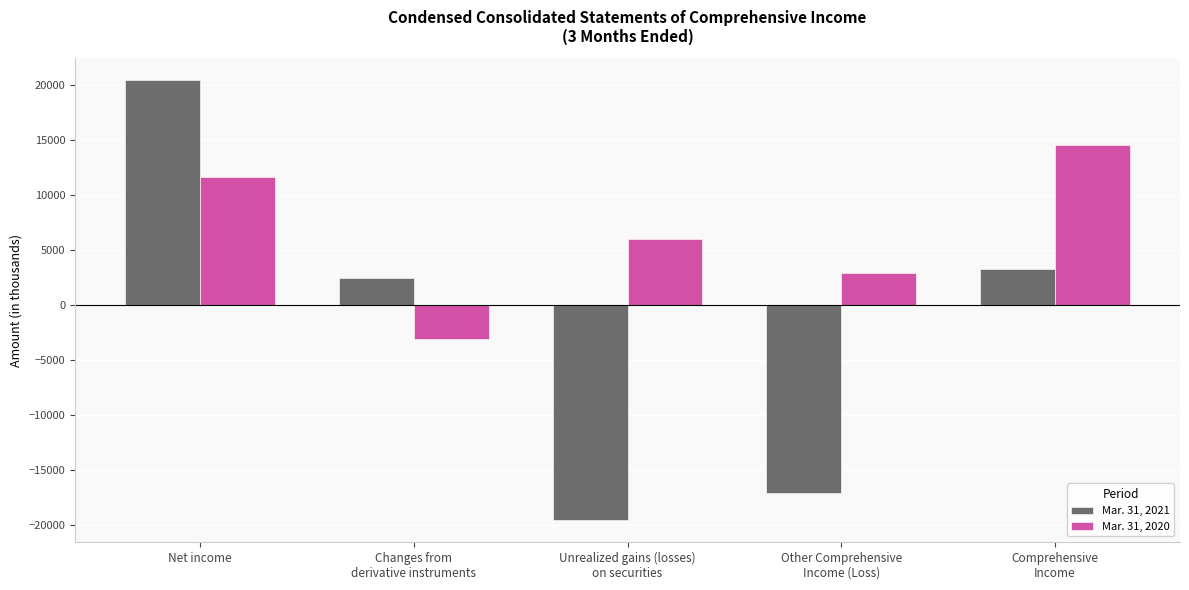

Which series has the largest total across all categories?

Mar. 31, 2020